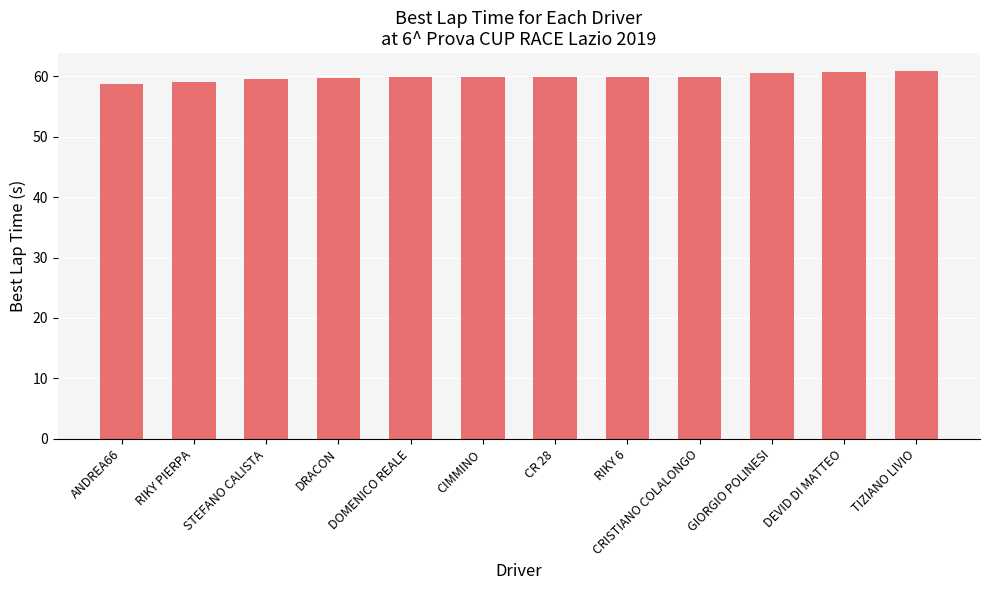

What is the approximate value at TIZIANO LIVIO?

60.8